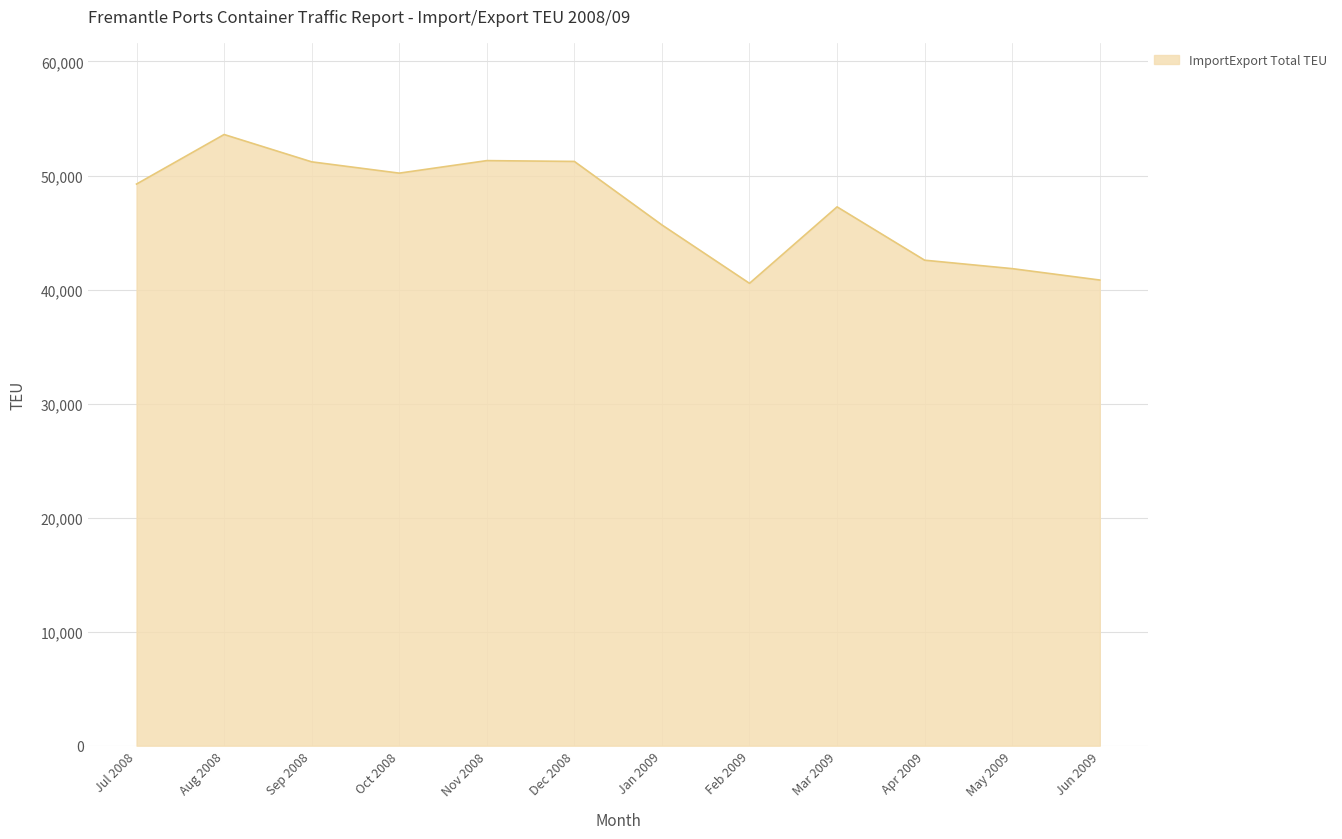

True or false: the data shows 65431 at Jun 2009.

False